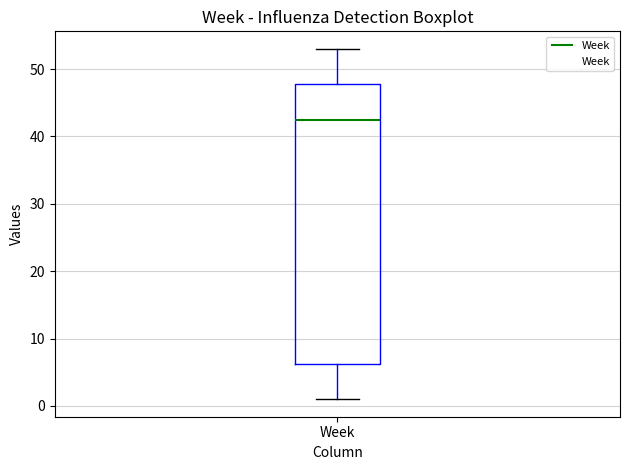

Where does the upper whisker of the box for Week end on the y-axis? The values are not printed on the chart, so give them approximately, as read against the axis.

53